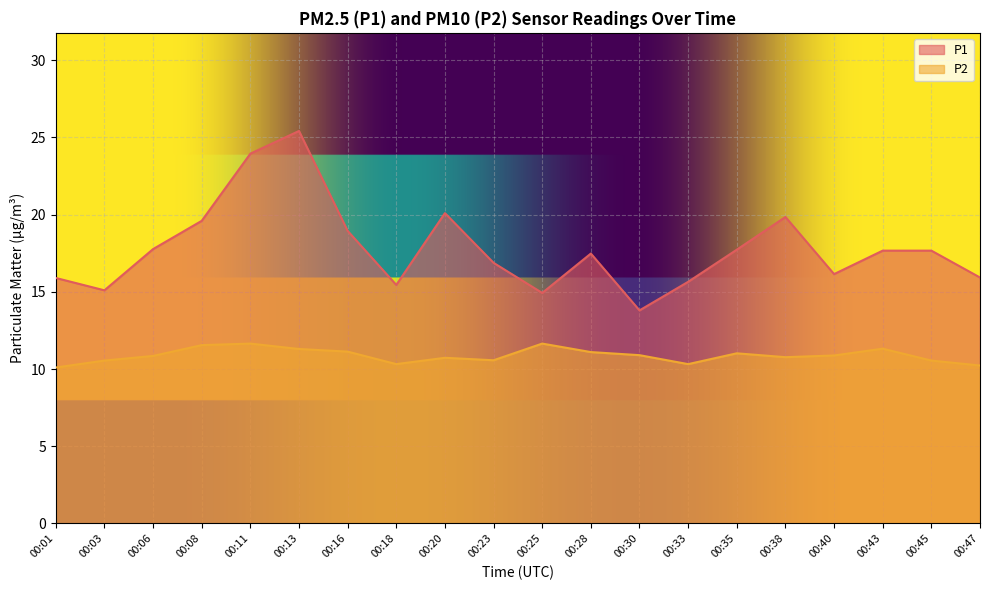

True or false: P1 and P2 cross at least once.

False